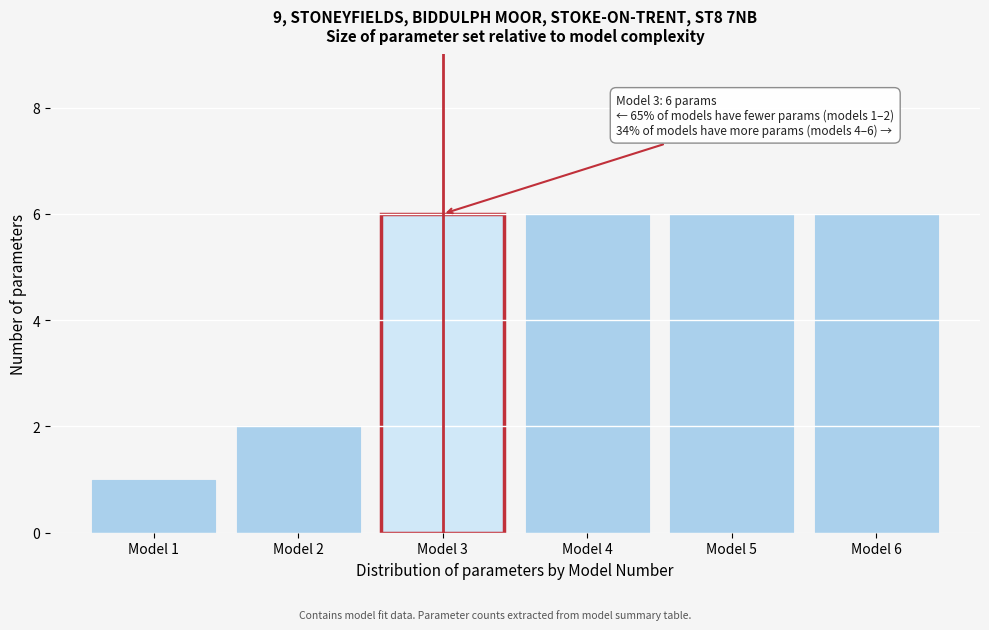

Reading right to left, extract all data points from this chart.

Model 6=6	Model 5=6	Model 4=6	Model 3=6	Model 2=2	Model 1=1